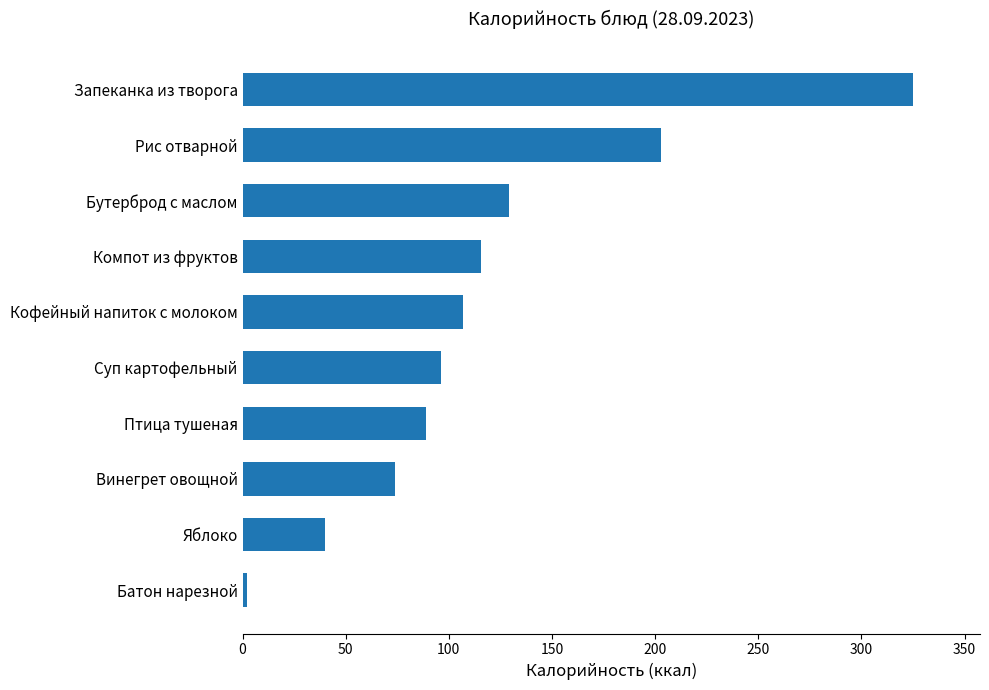

Are the bars grouped side by side (vs. stacked)?

No